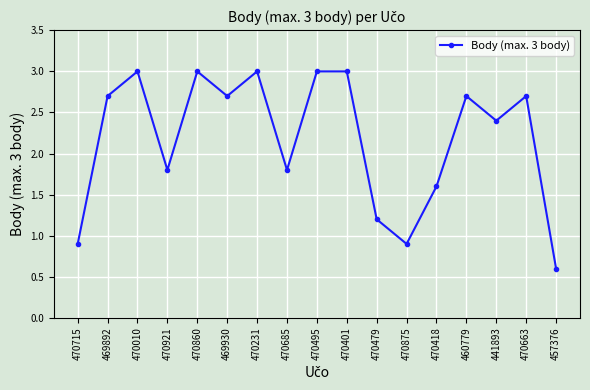

What is the smallest value displayed?

0.6